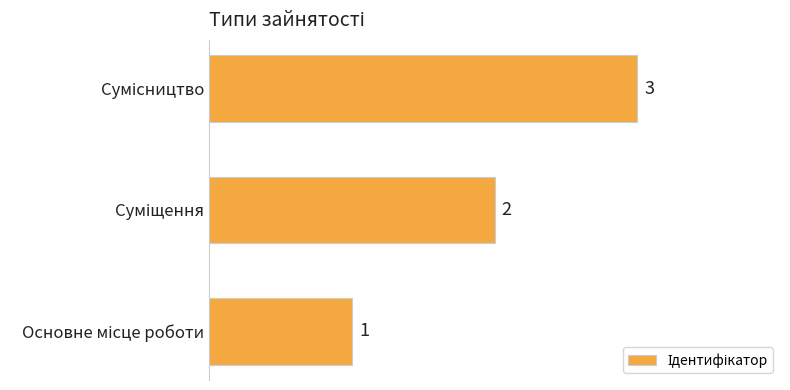

What is the difference between the second highest and minimum values?

1